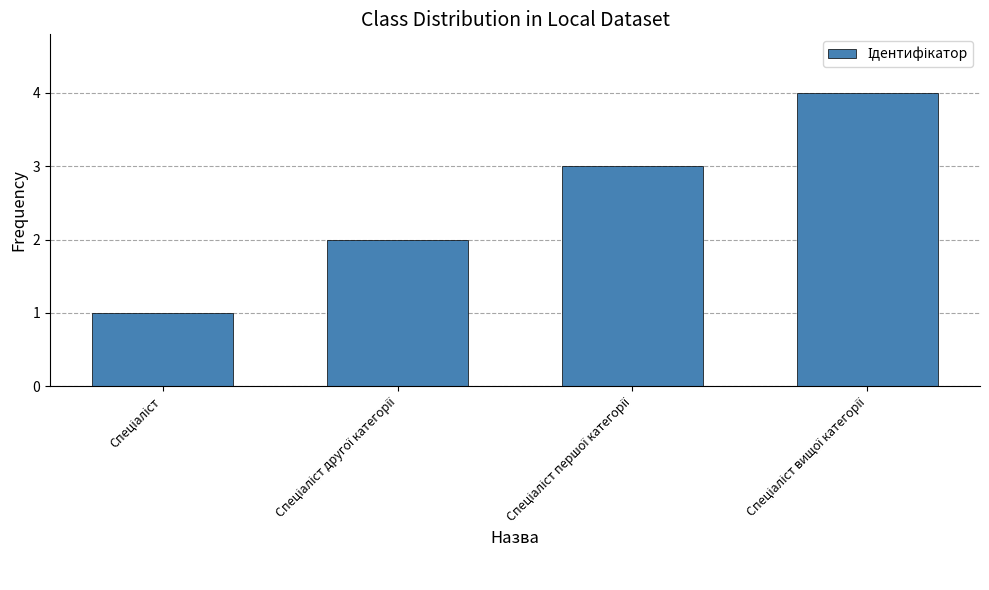

What is the difference between the maximum and minimum values?

3